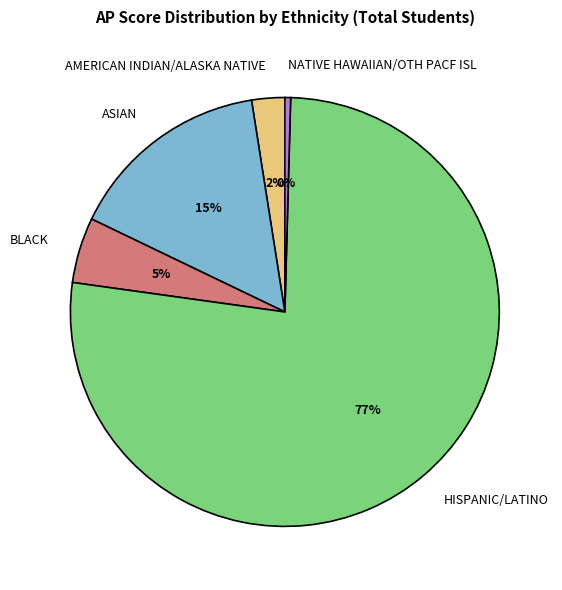

Is the sum of NATIVE HAWAIIAN/OTH PACF ISL and HISPANIC/LATINO greater than half?

Yes